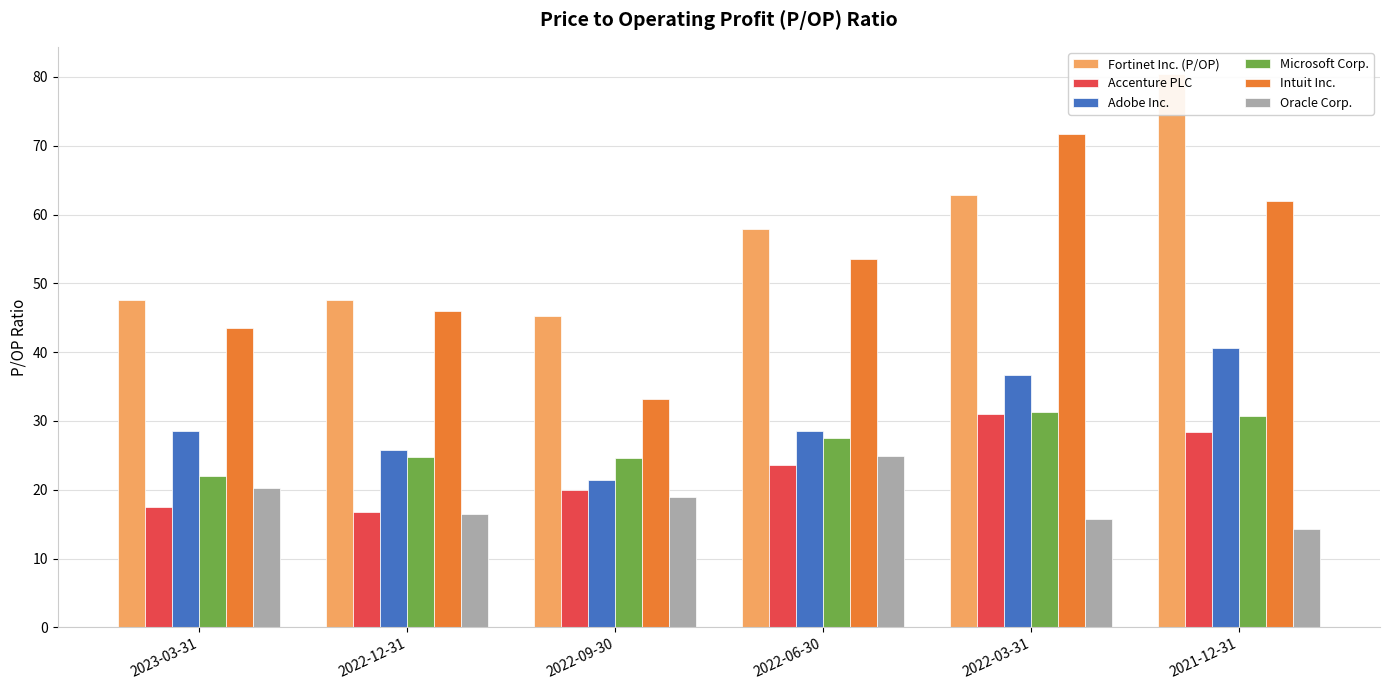

At 2021-12-31, list the series in order from largest to smallest.

Fortinet Inc. (P/OP), Intuit Inc., Adobe Inc., Microsoft Corp., Accenture PLC, Oracle Corp.